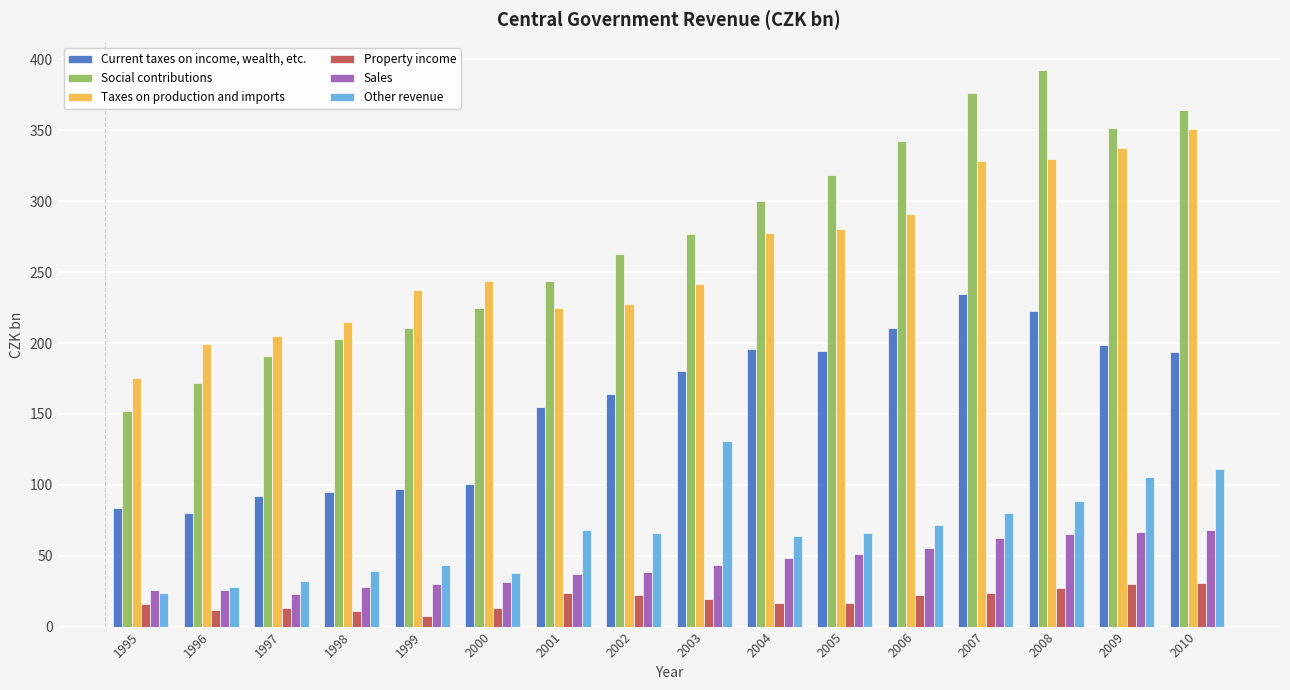

Is it true that Sales equals 25.7 at 1995?

True